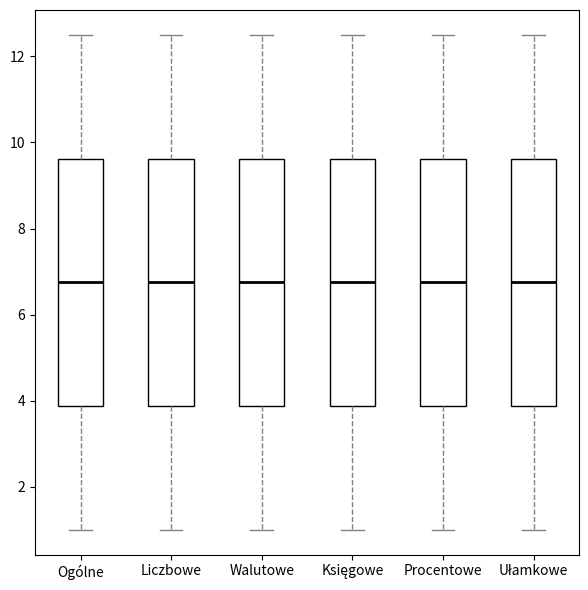

Where is the upper edge of the box for Walutowe on the y-axis? The values are not printed on the chart, so give them approximately, as read against the axis.

9.6